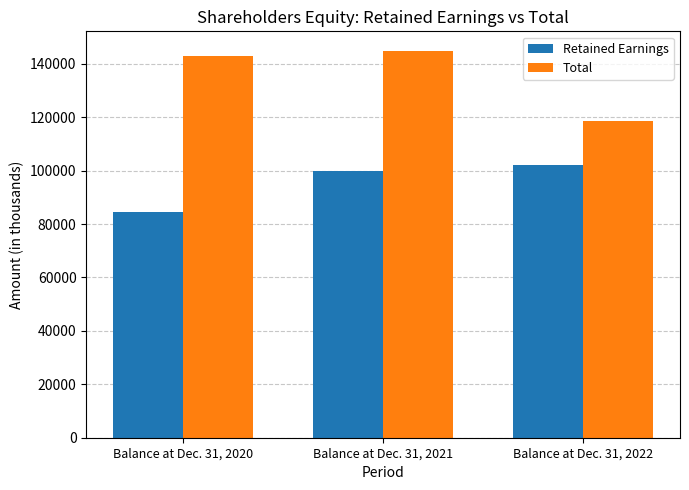

What is the difference between the highest and lowest values at Balance at Dec. 31, 2020?

58345